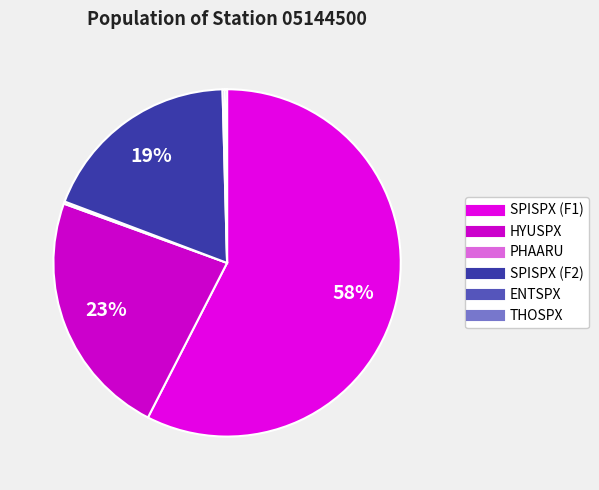

What is the largest slice in the pie chart?

SPISPX (F1)